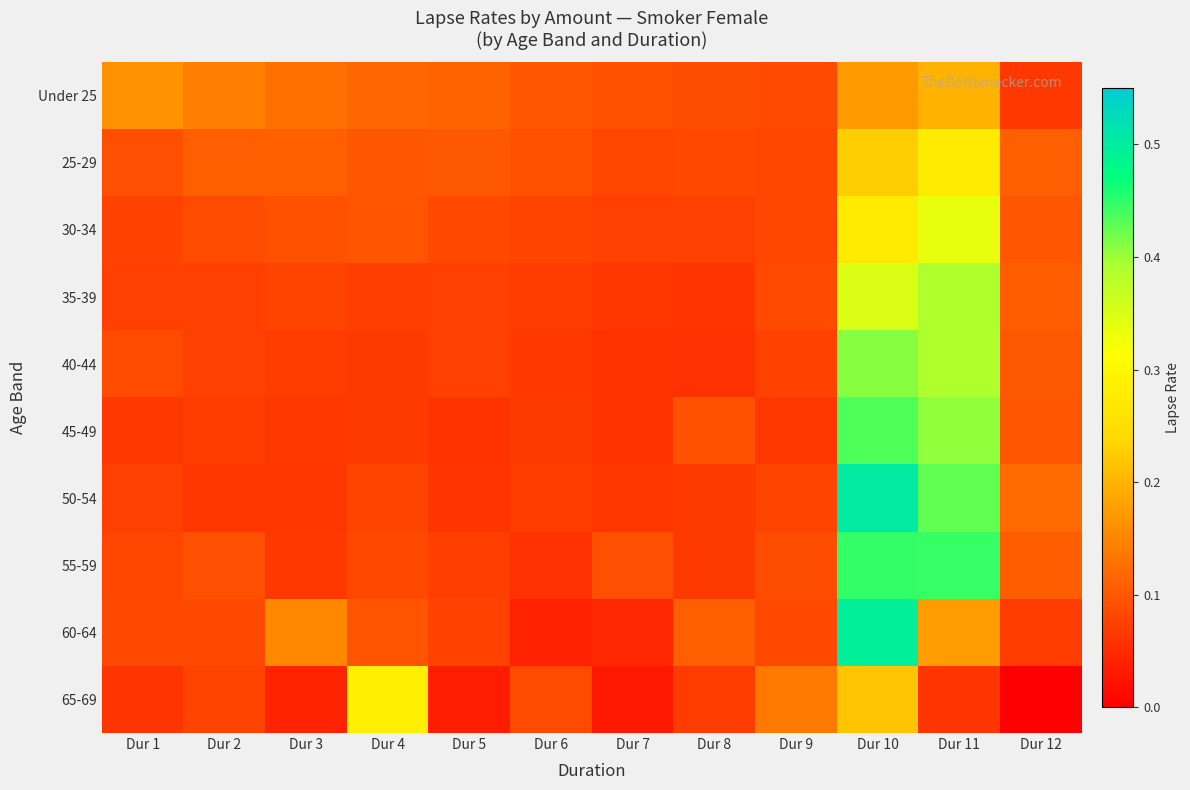

At which category is the sum across all series the highest?

Dur 10